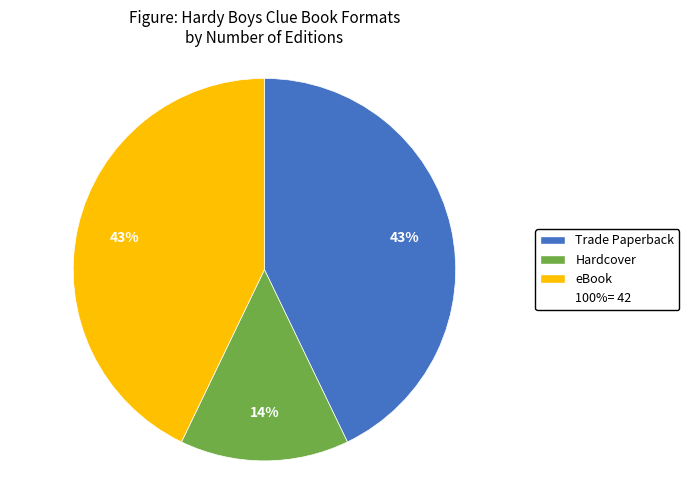

To the nearest percent, what is the difference between the largest and smallest slice percentages?

29%